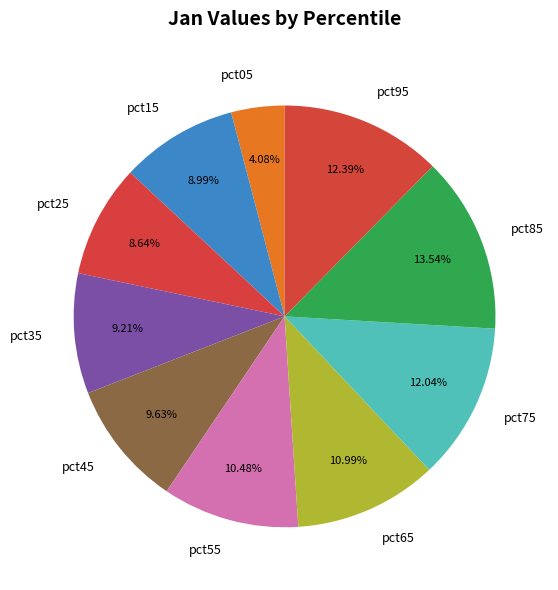

True or false: pct95 accounts for 12% of the total.

True